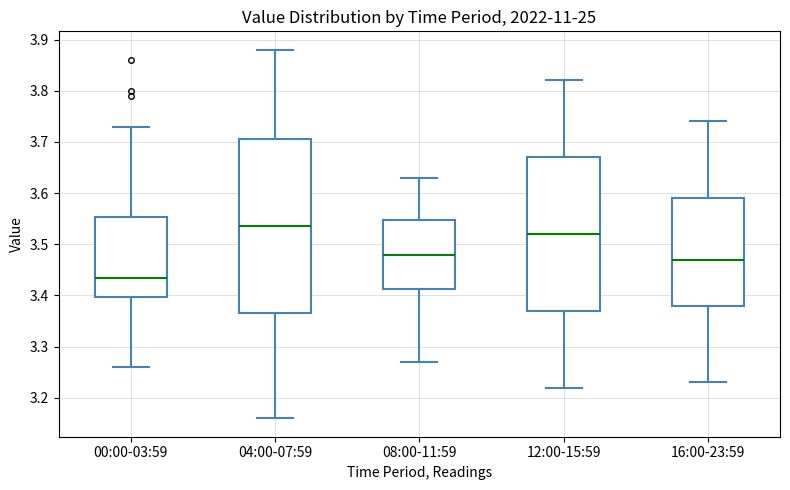

Where does the median line of the box for 12:00-15:59 sit on the y-axis? The values are not printed on the chart, so give them approximately, as read against the axis.

3.52